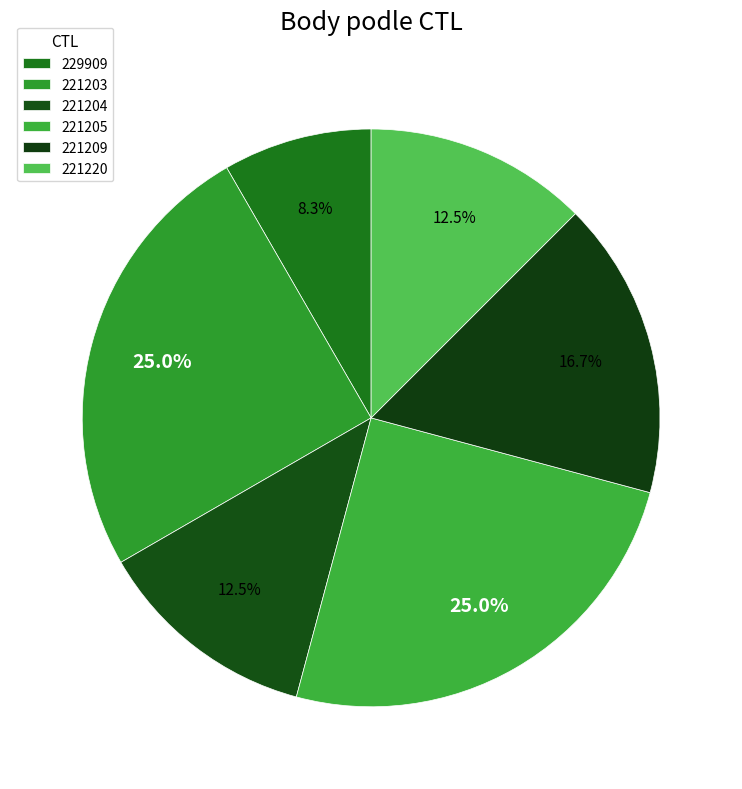

Count the number of slices in the pie.

6